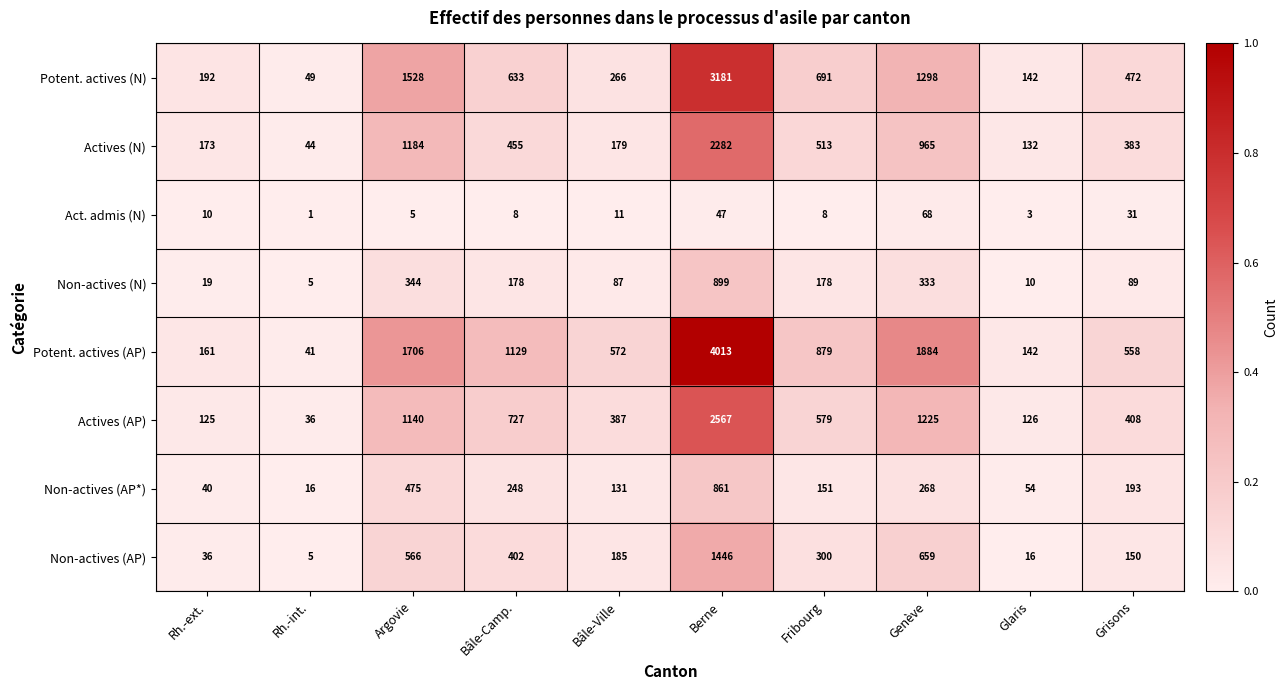

Is it true that Actives (AP) equals 519 at Bâle-Ville?

False